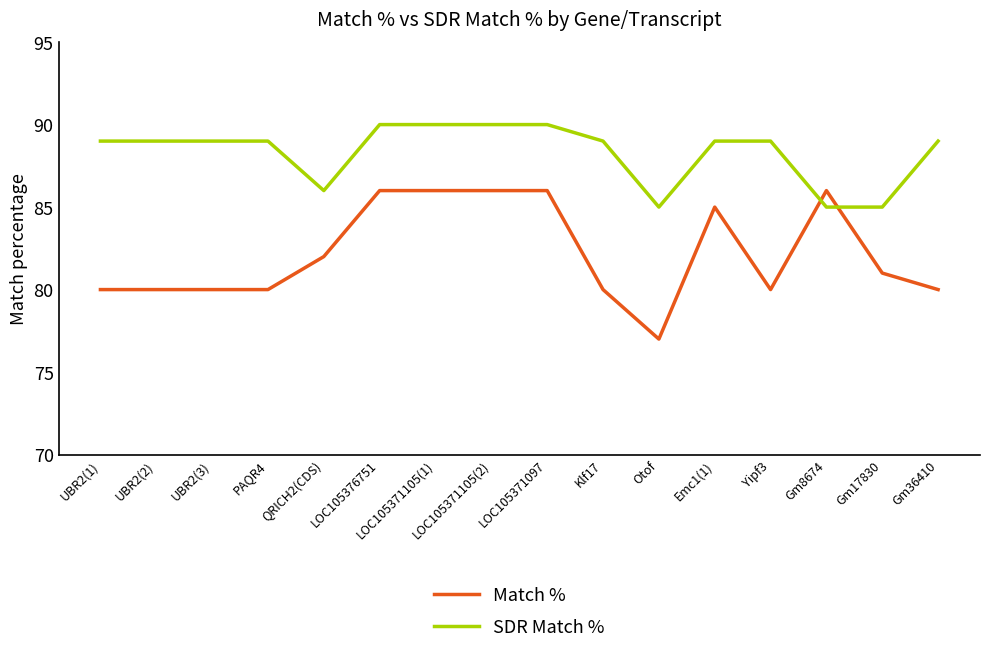

Which series has the largest total across all categories?

SDR Match %